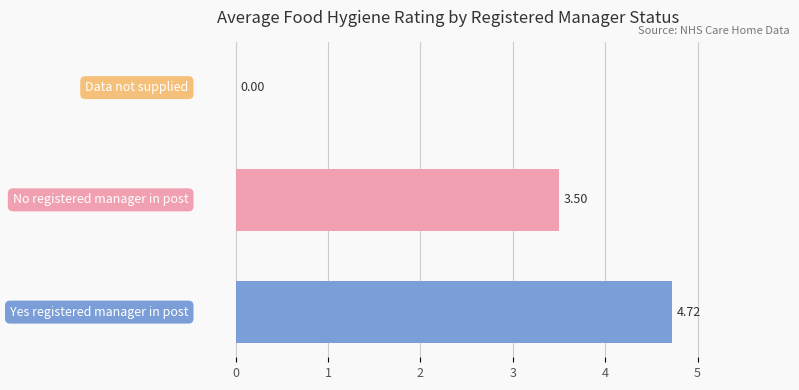

What is the sum of all values?

8.2